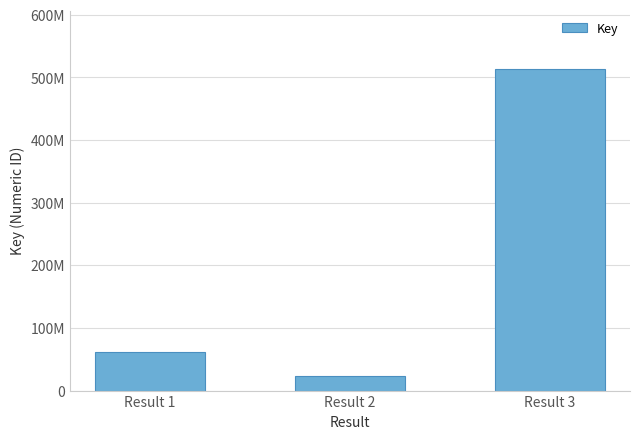

Does the chart contain any negative values?

No